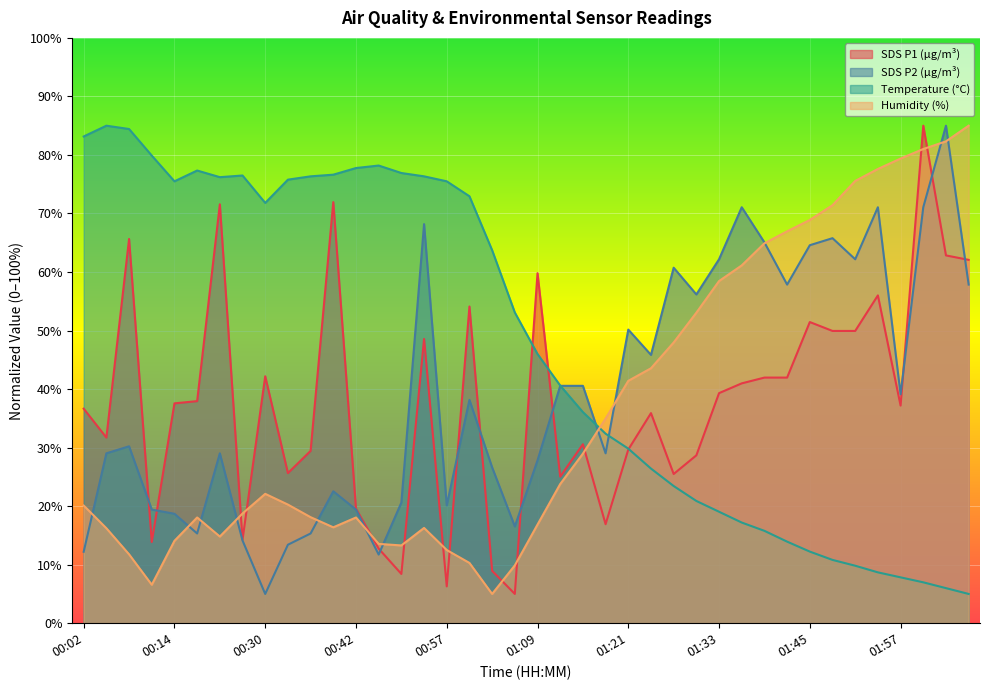

What are all the series names shown in the legend?

SDS P1 (µg/m³), SDS P2 (µg/m³), Temperature (°C), Humidity (%)